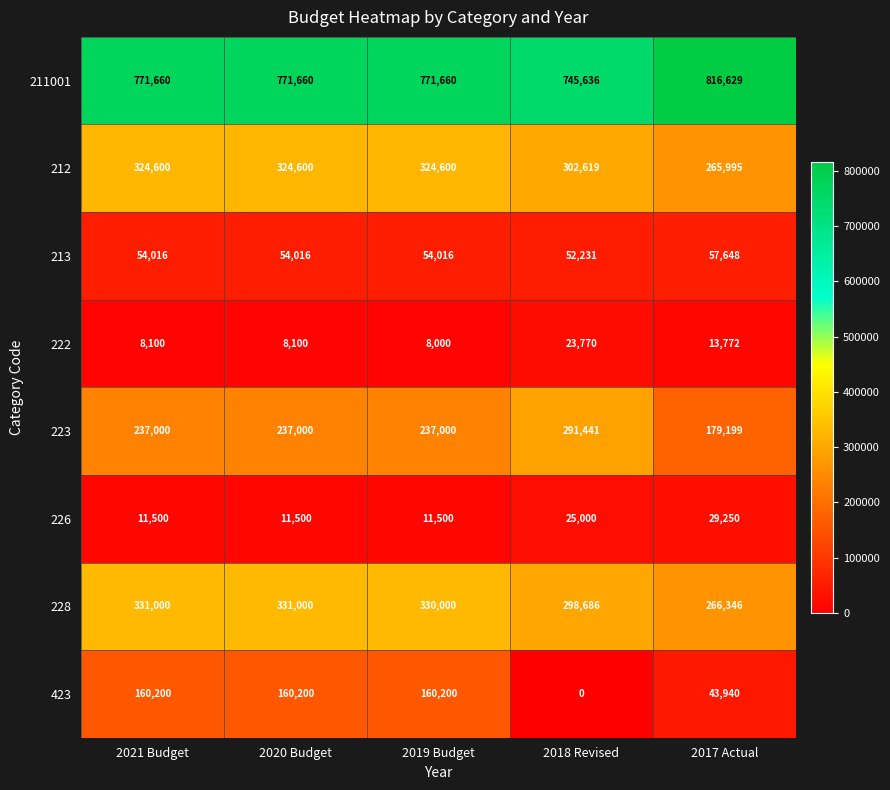

Count the number of data series in this chart.

8